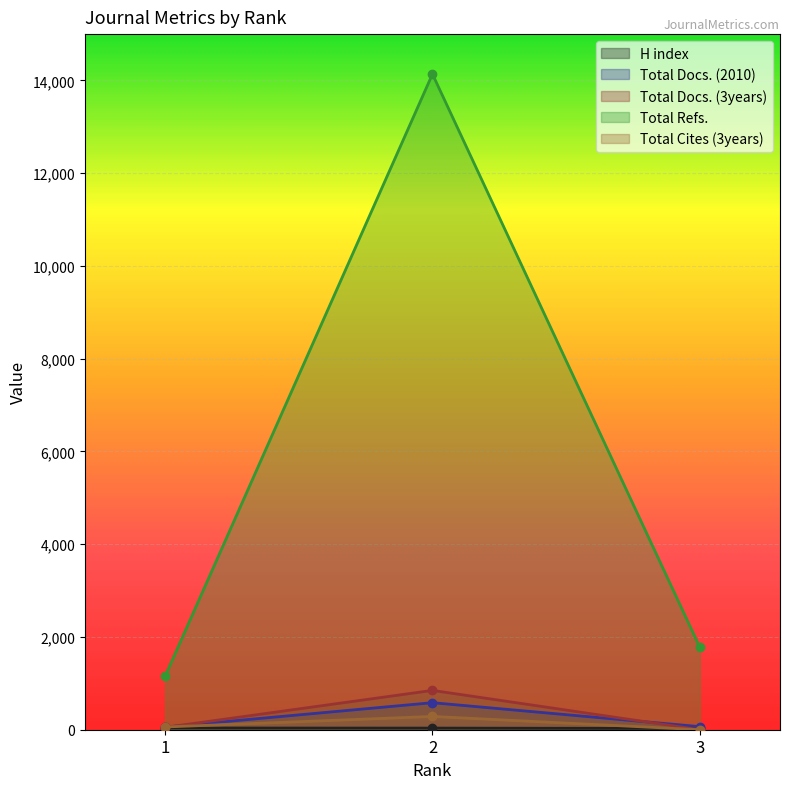

What is the average value of the Total Docs. (2010) series?

235